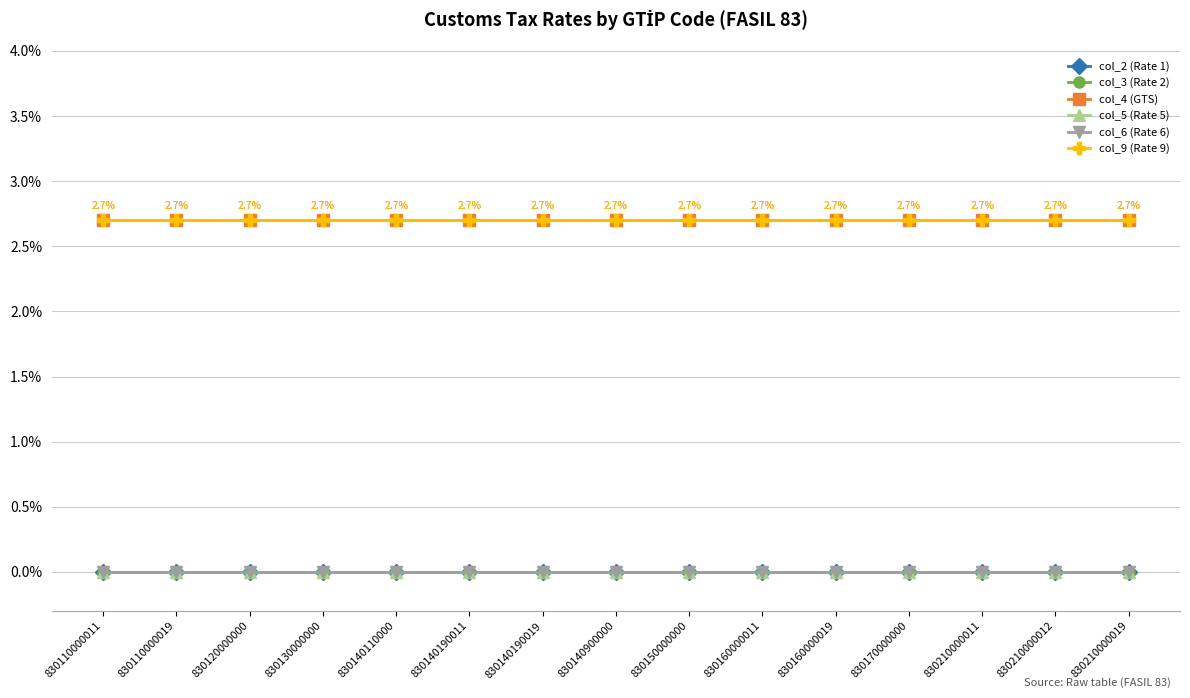

True or false: col_2 (Rate 1) and col_6 (Rate 6) intersect in this chart.

False